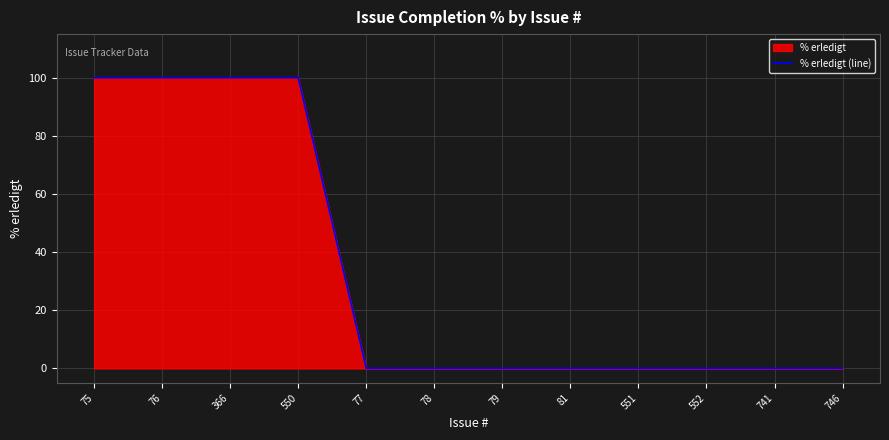

Which has a higher value, 78 or 77?

78